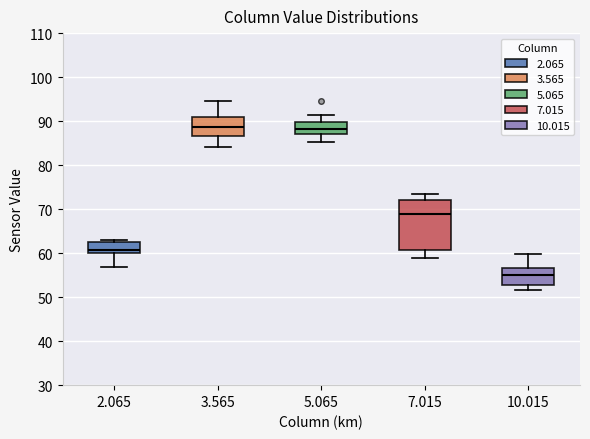

Reading left to right, read every box against the y-axis: the position of its median line, the range the box covers, and the ends of its whiskers. The values are not printed on the chart, so give them approximately, as read against the axis.

2.065: median 61, box 60 to 62, whiskers 57 to 63
3.565: median 89, box 87 to 91, whiskers 84 to 95
5.065: median 88, box 87 to 90, whiskers 85 to 92
7.015: median 69, box 61 to 72, whiskers 59 to 73
10.015: median 55, box 53 to 57, whiskers 52 to 60